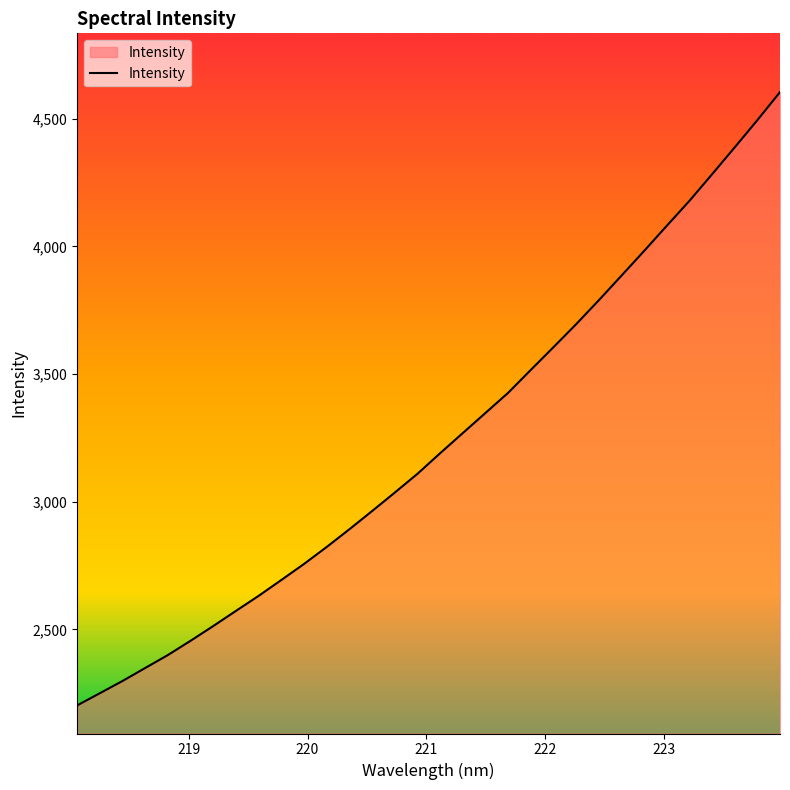

What is the smallest value displayed?

2201.9